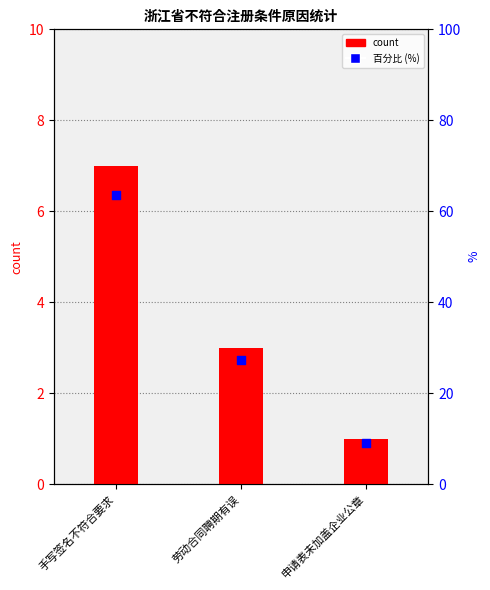

Which series has the largest total across all categories?

percentile rank within the sample